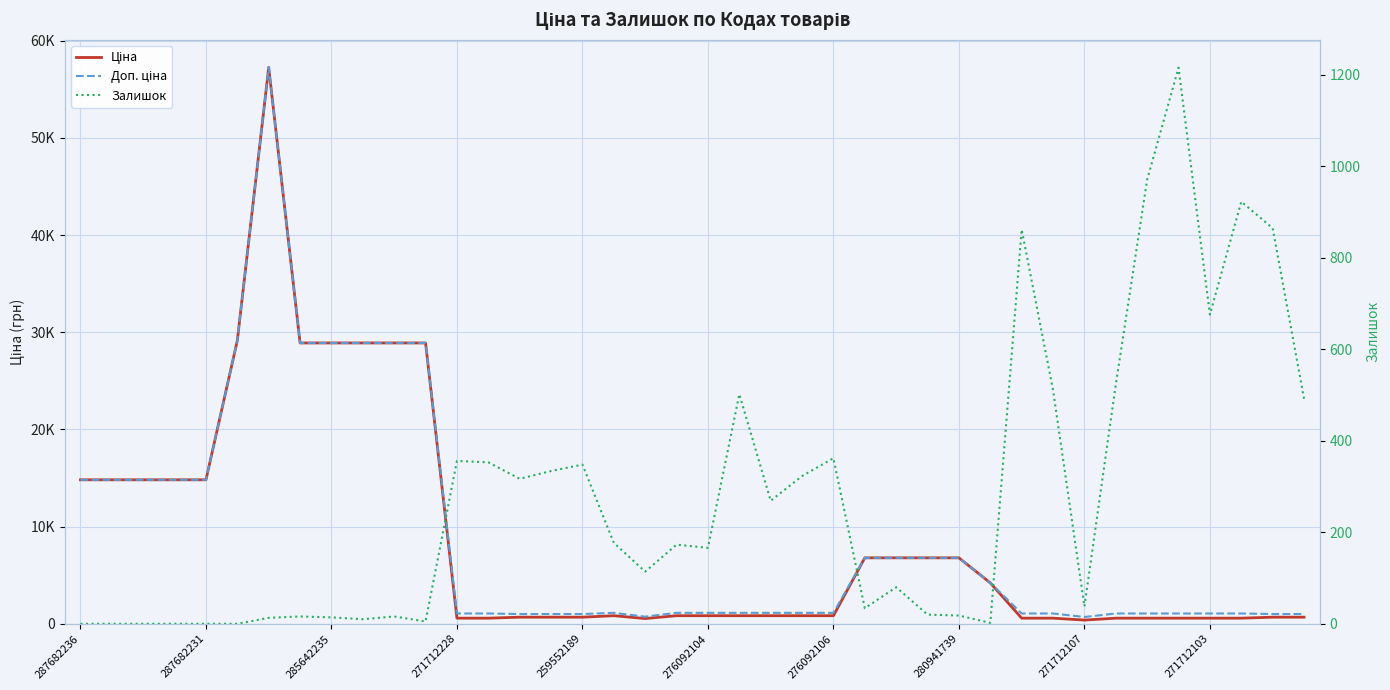

What position from the right is 30?

10